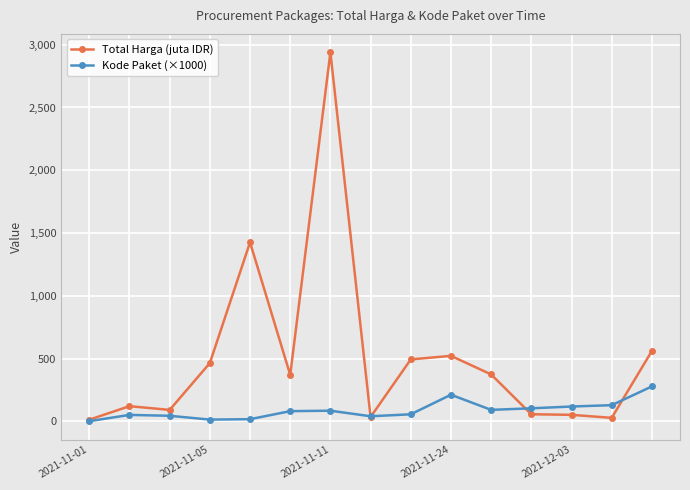

What is the value of the Total Harga (juta IDR) point at the 9th from the left?

493.0